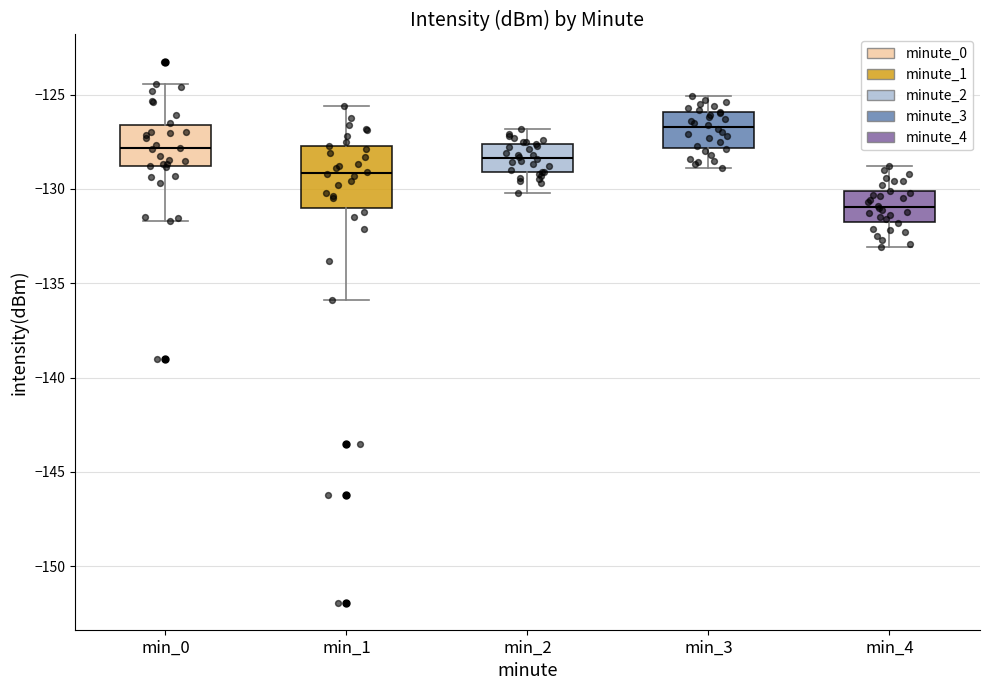

Comparing the boxes themselves (not the whiskers), which one is the tallest?

min_1